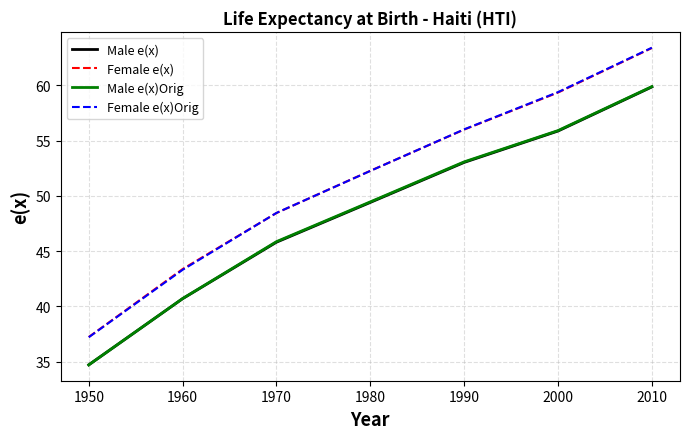

What is the total value across all series at 1960?

168.1